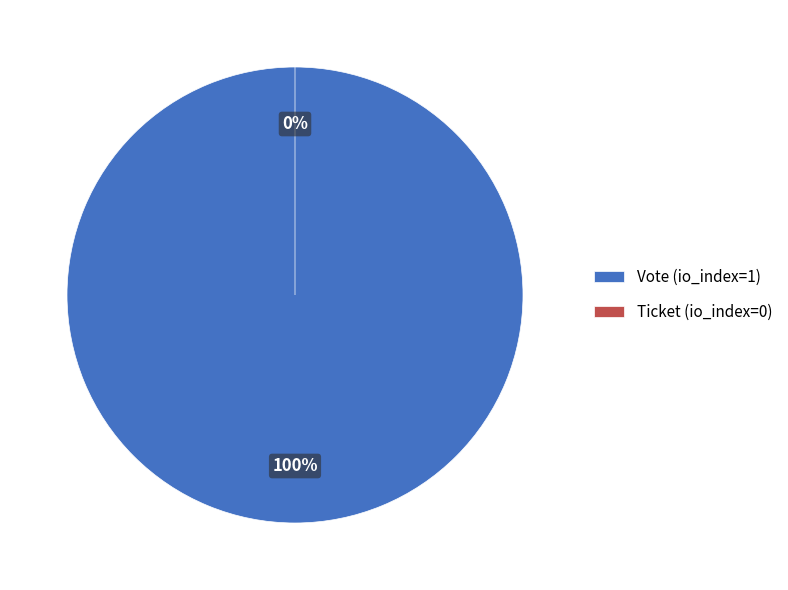

What is the smallest slice in the pie chart?

Ticket (io_index=0)